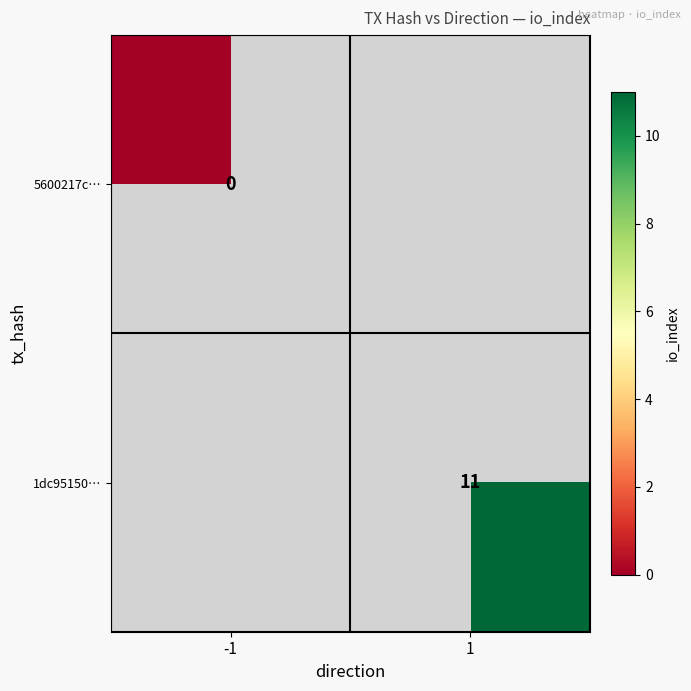

Between -1 and 1, which is larger?

1